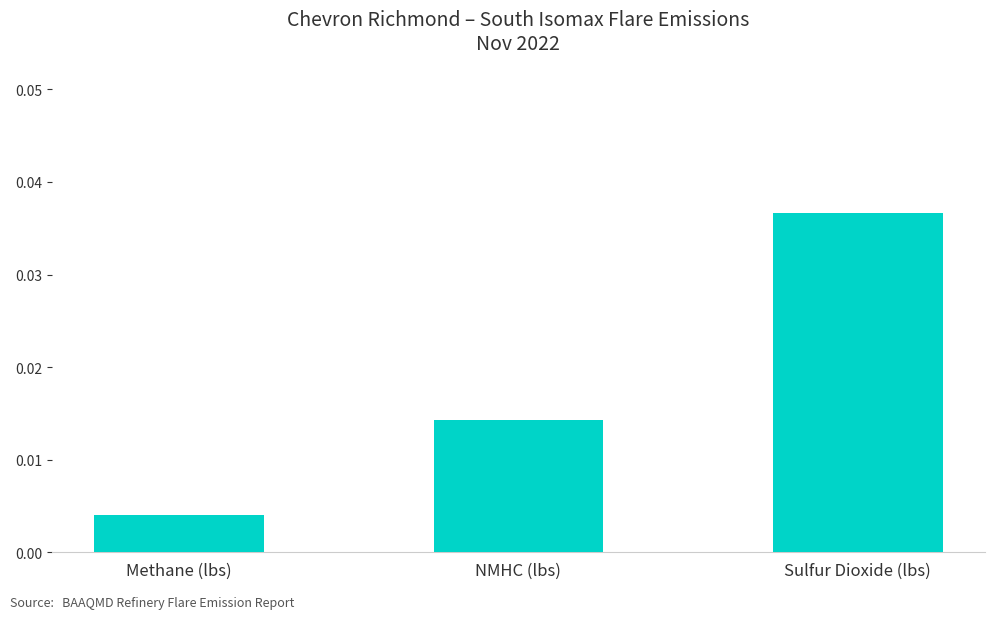

What is the label of the 1st bar from the left?

Methane (lbs)